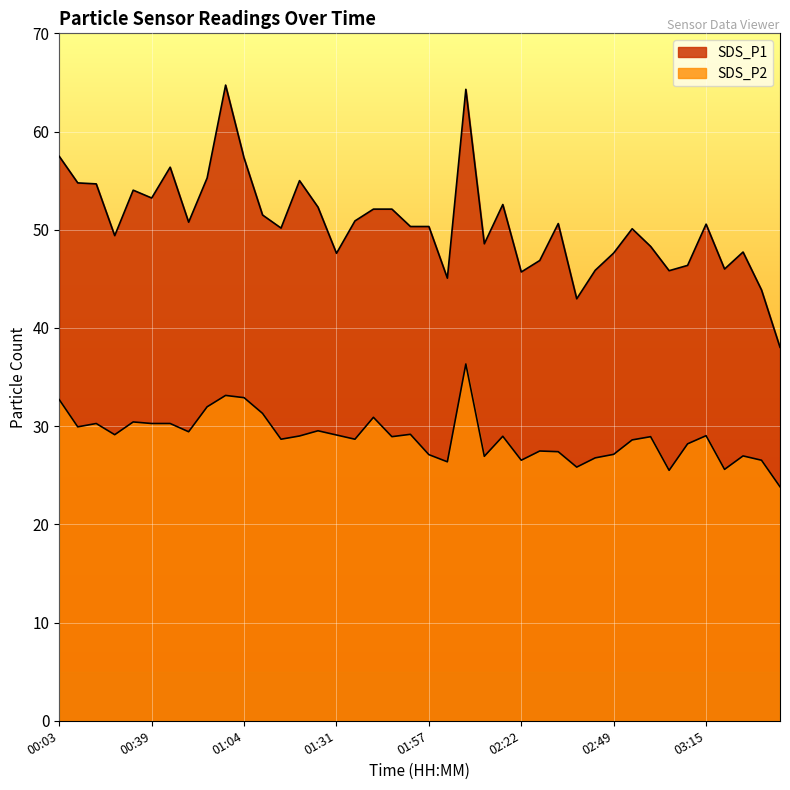

Which has a higher value, 00:33 or 01:52?

00:33